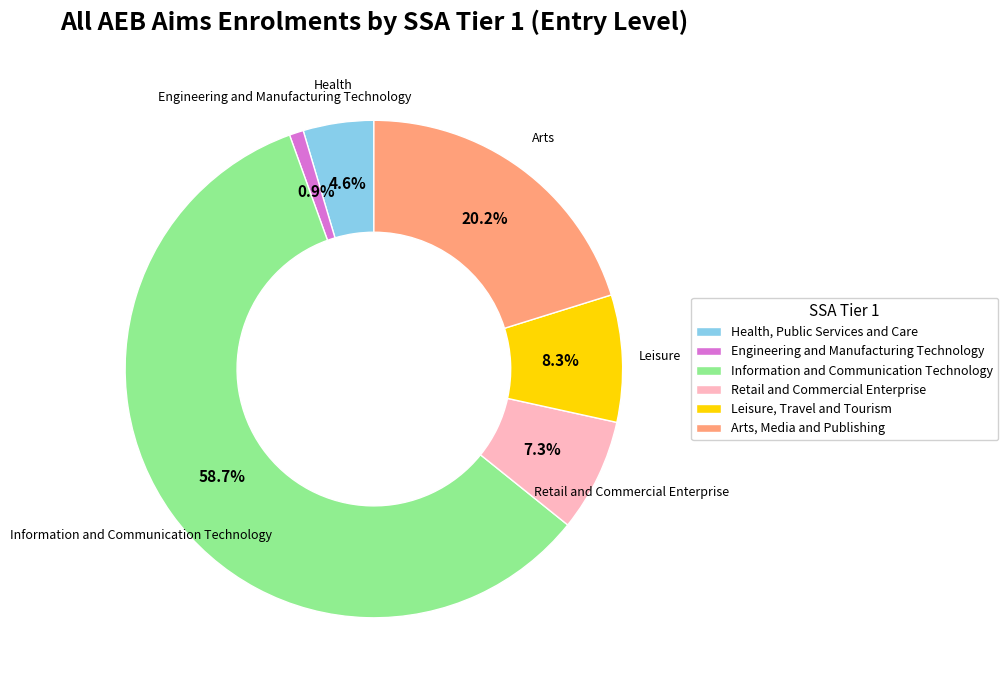

Rank the categories by value from highest to lowest.

Information and Communication Technology, Arts, Media and Publishing, Leisure, Travel and Tourism, Retail and Commercial Enterprise, Health, Public Services and Care, Engineering and Manufacturing Technology